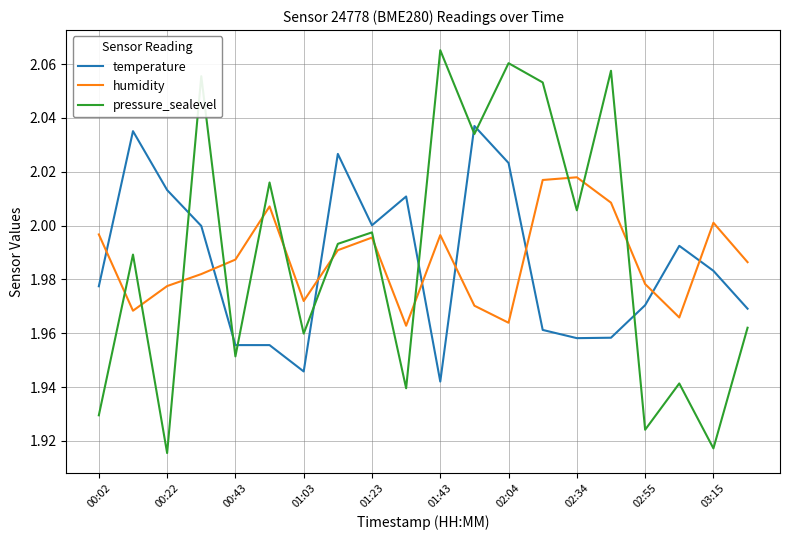

List the series in order of their peak value, highest first.

pressure_sealevel, temperature, humidity